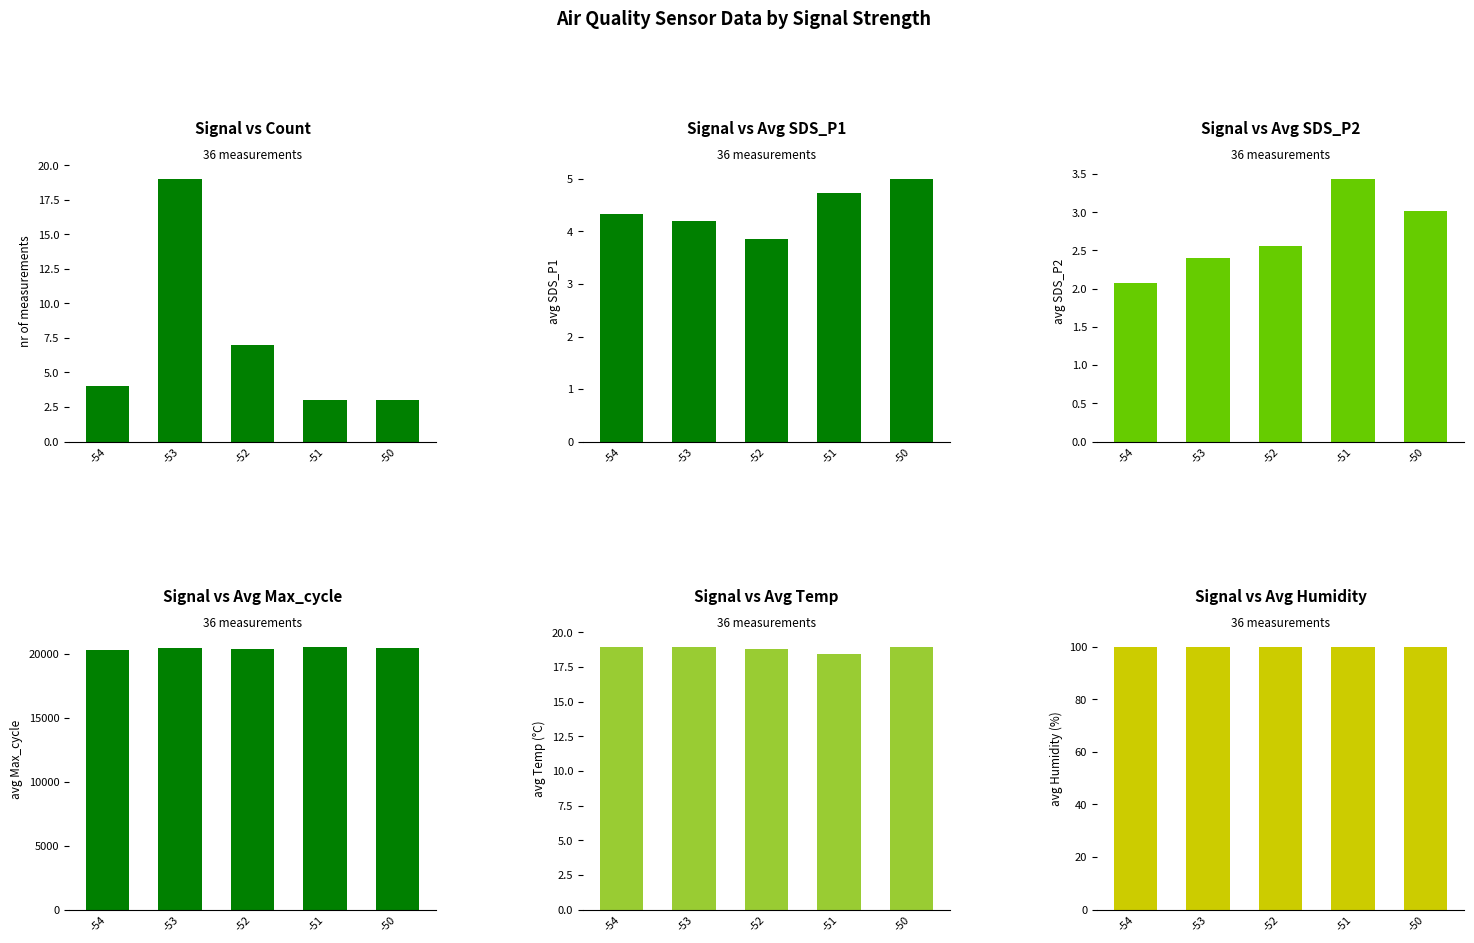

Are the bars grouped side by side (vs. stacked)?

Yes